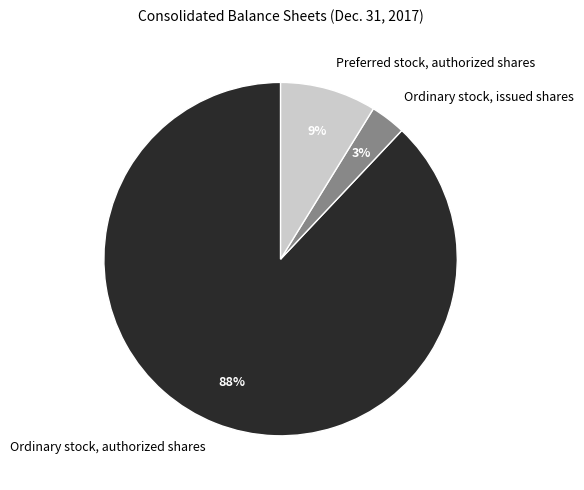

How many segments does this pie chart have?

3